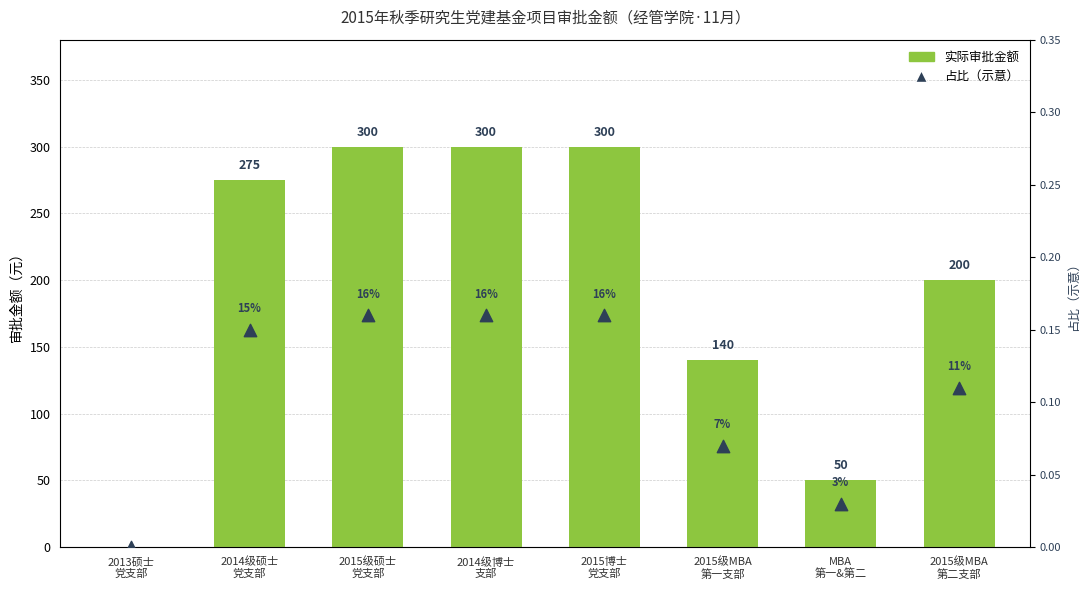

Which series has the largest total across all categories?

实际审批金额